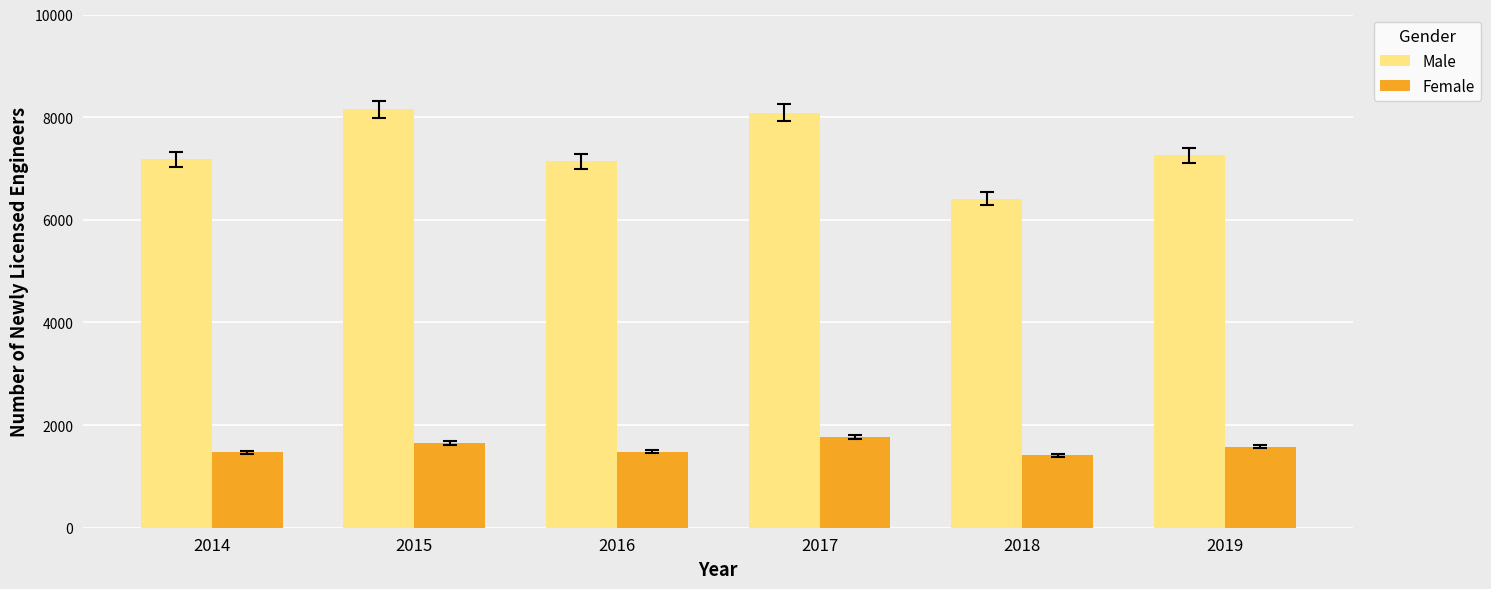

The Female series shows 1470 at 2014. True or false?

True